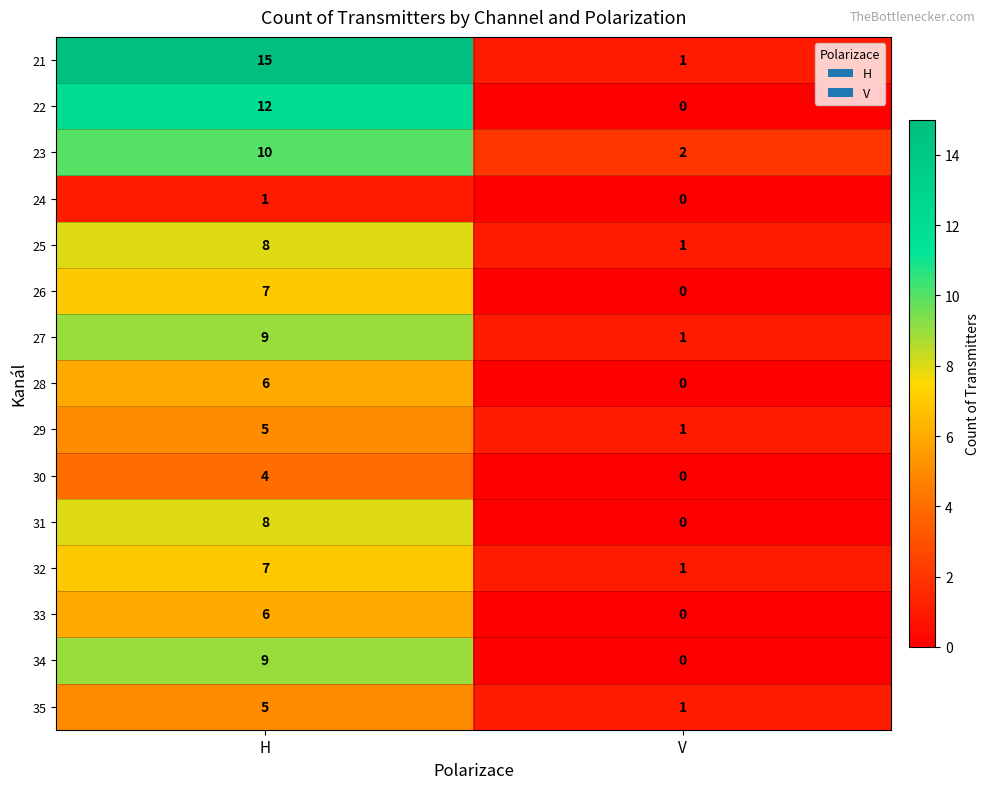

How many categories are shown in the chart?

2